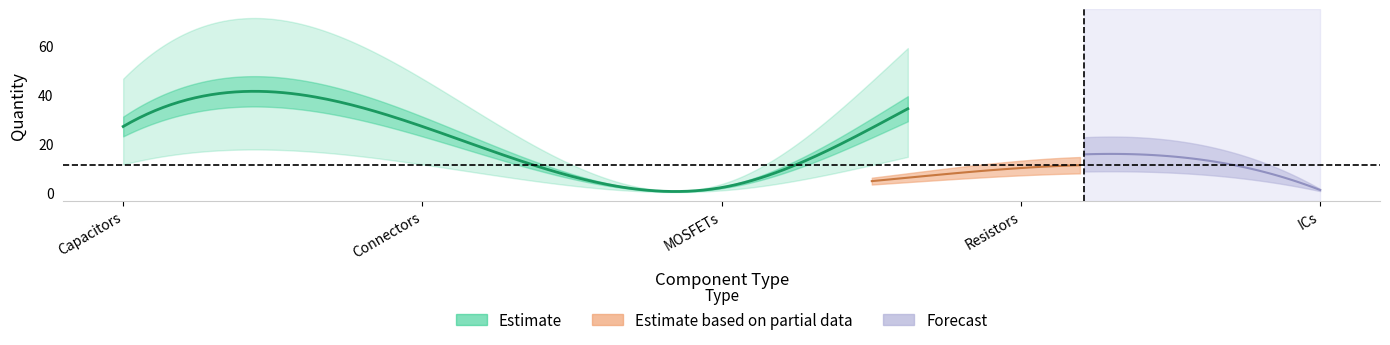

What is the difference between the Estimate values at 1 and 4?

25.0